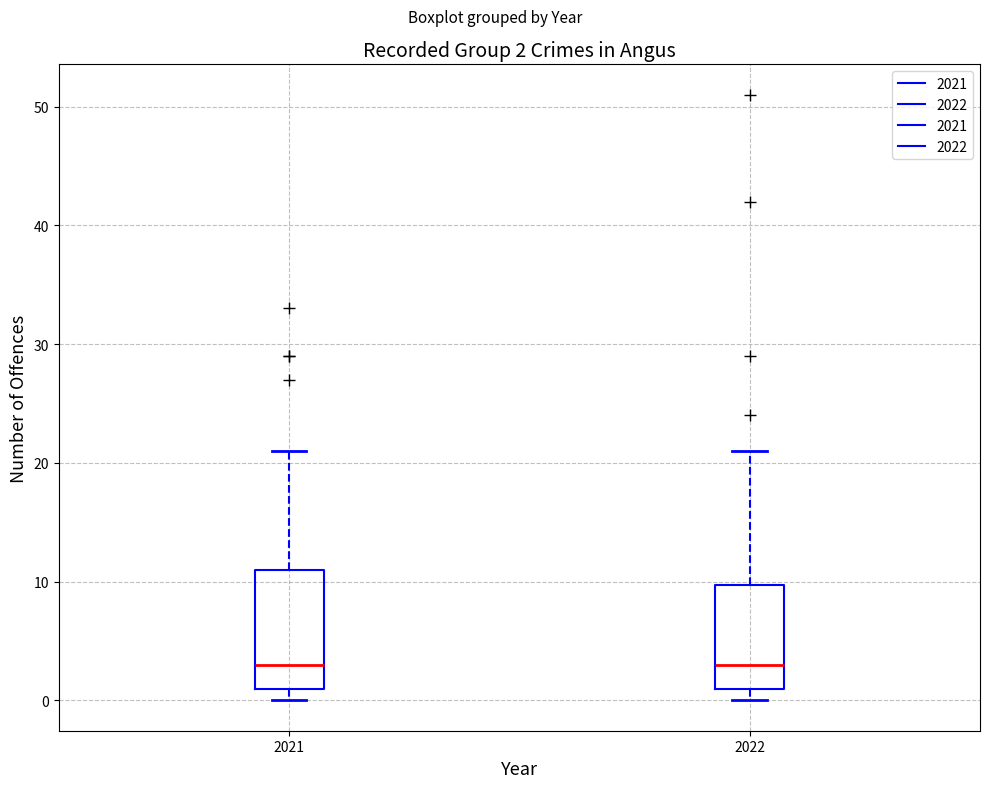

Which box is the tallest, from its lower edge to its upper edge?

2021